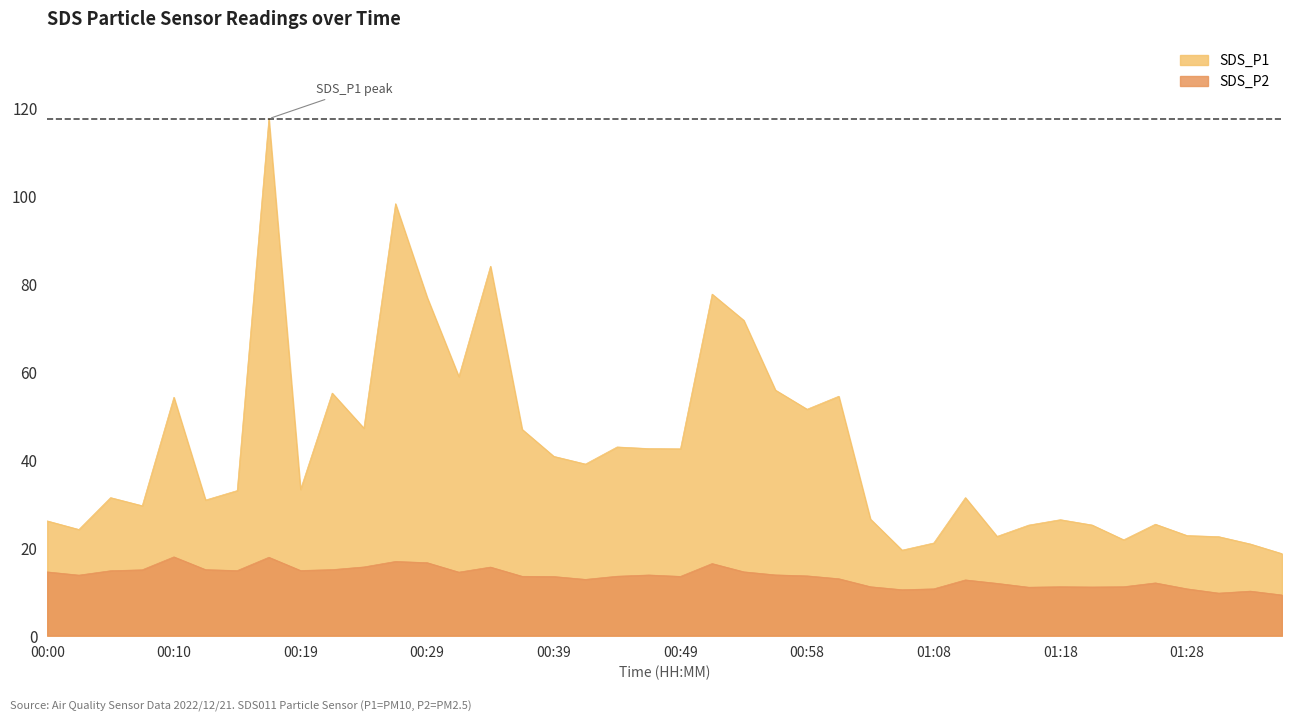

What is the difference between the SDS_P2 values at 01:08 and 00:24?

5.0